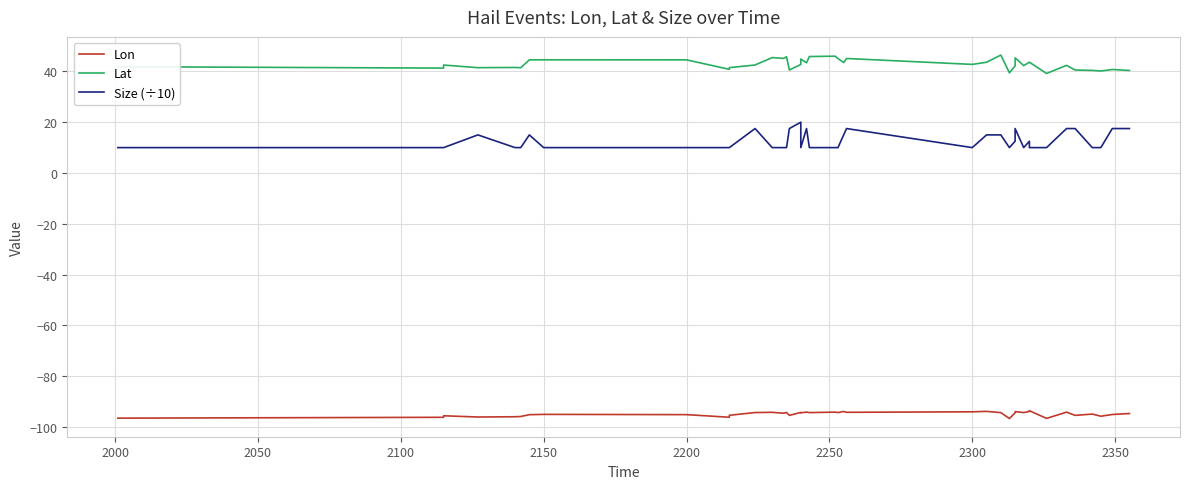

Is the value of Lat at 32 greater than the value of Lon at 2400?

Yes